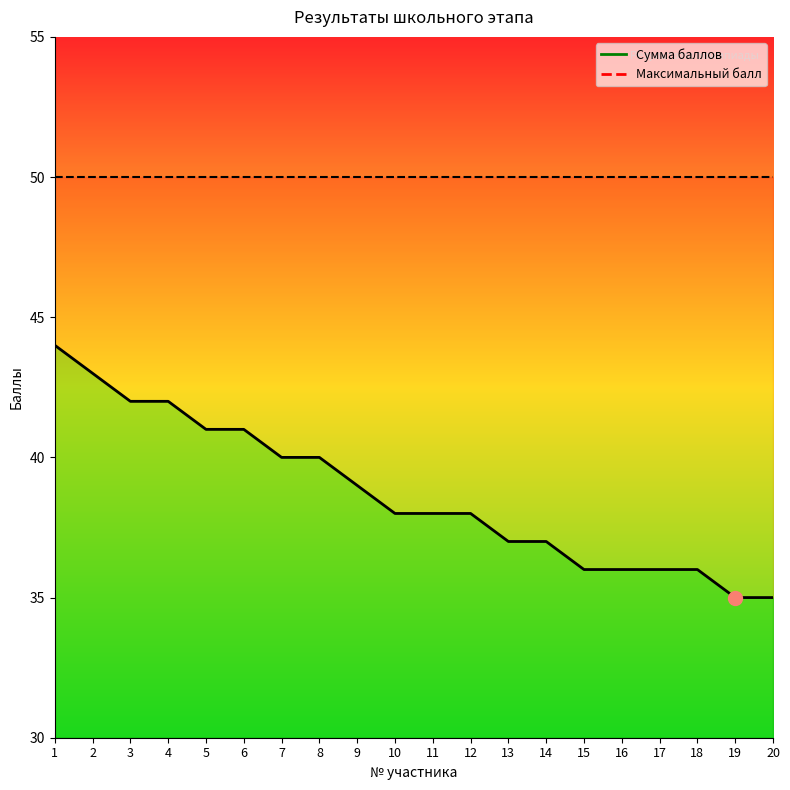

What is the sum of all values?

774